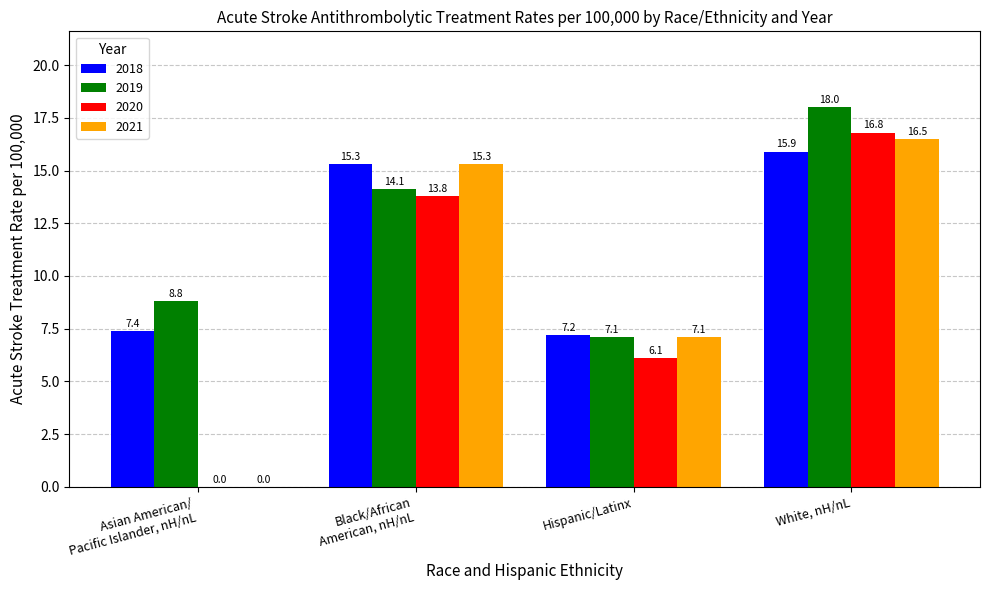

Is it true that 2018 equals 15.9 at White, nH/nL?

True